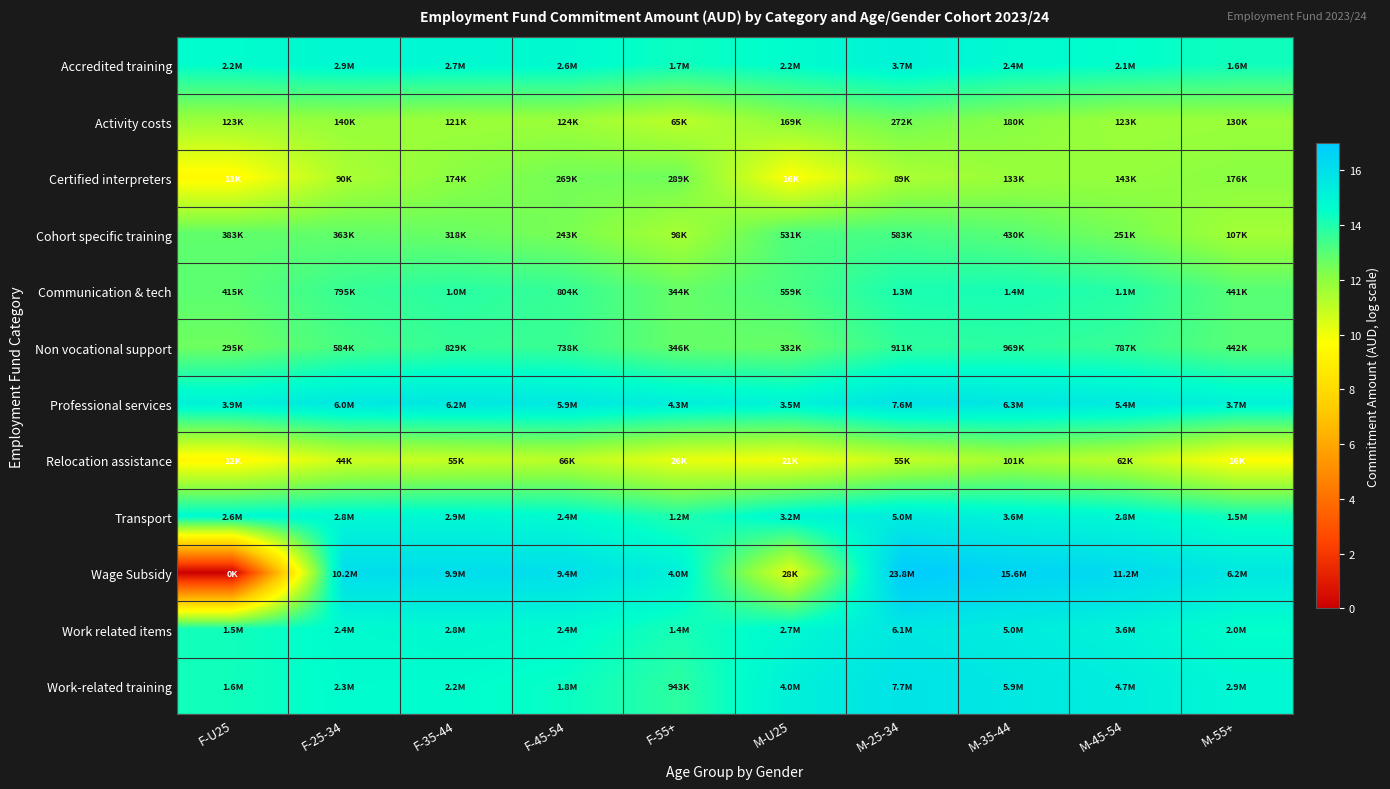

How many categories are shown in the chart?

10